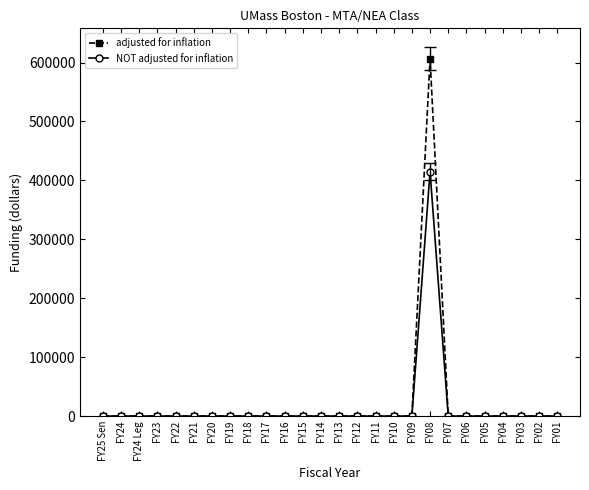

What are all the series names shown in the legend?

adjusted for inflation, NOT adjusted for inflation